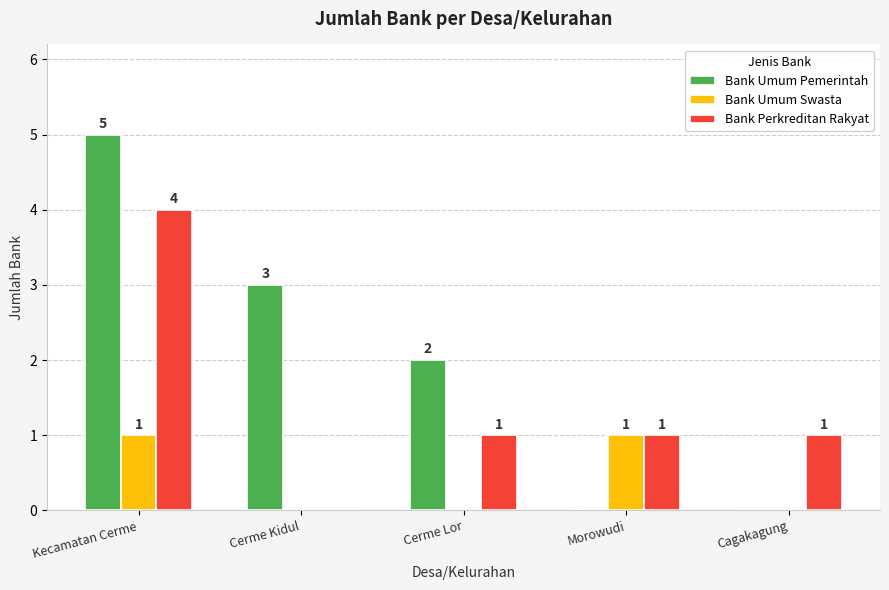

Which series has the largest total across all categories?

Bank Umum Pemerintah